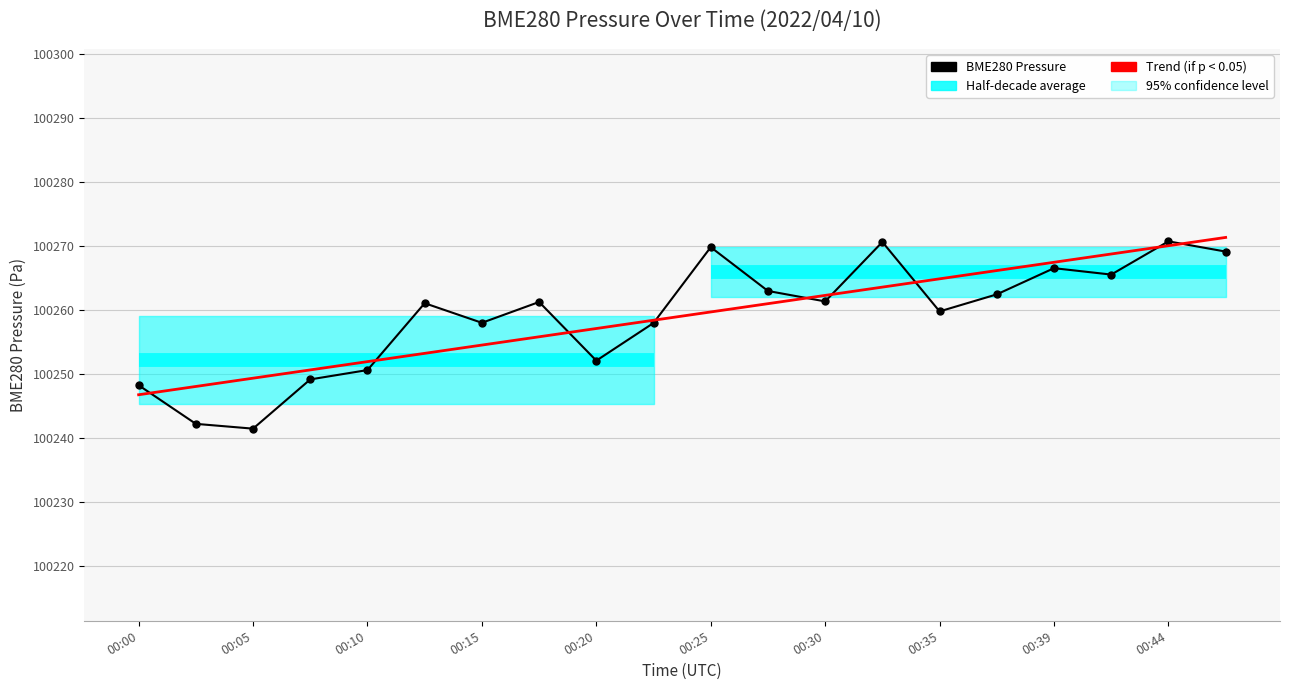

Reading left to right, list all the values displayed in this chart.

100248.2	100242.2	100241.4	100249.1	100250.6	100261.0	100258.0	100261.2	100252.1	100257.9	100269.8	100262.9	100261.3	100270.6	100259.8	100262.4	100266.5	100265.5	100270.7	100269.1